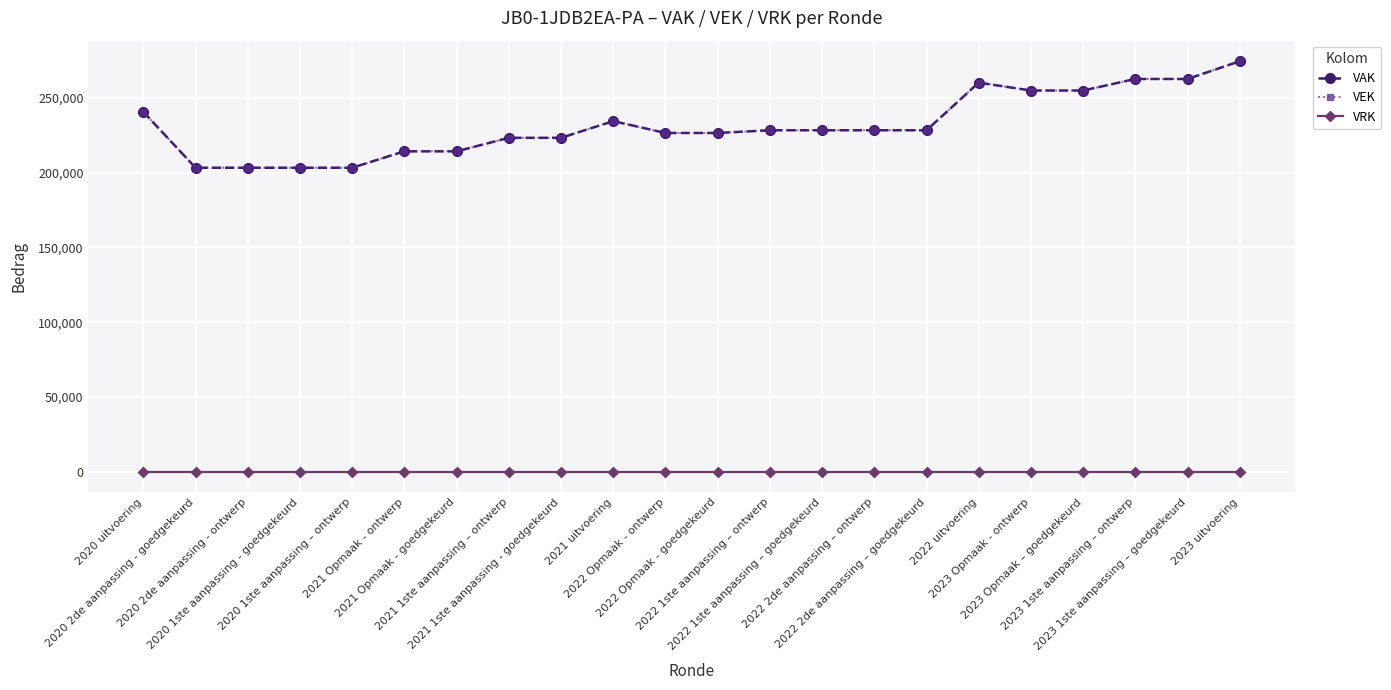

What is the greatest value displayed?

274683